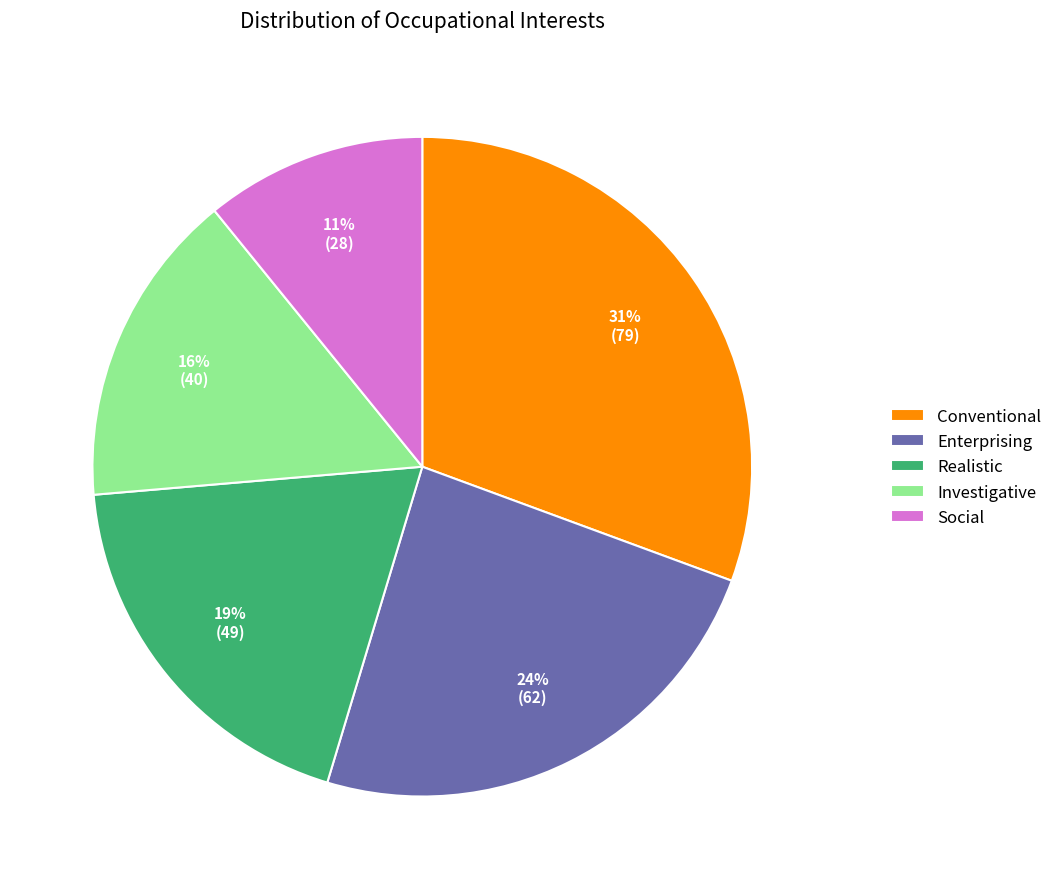

What is the largest slice in the pie chart?

Conventional